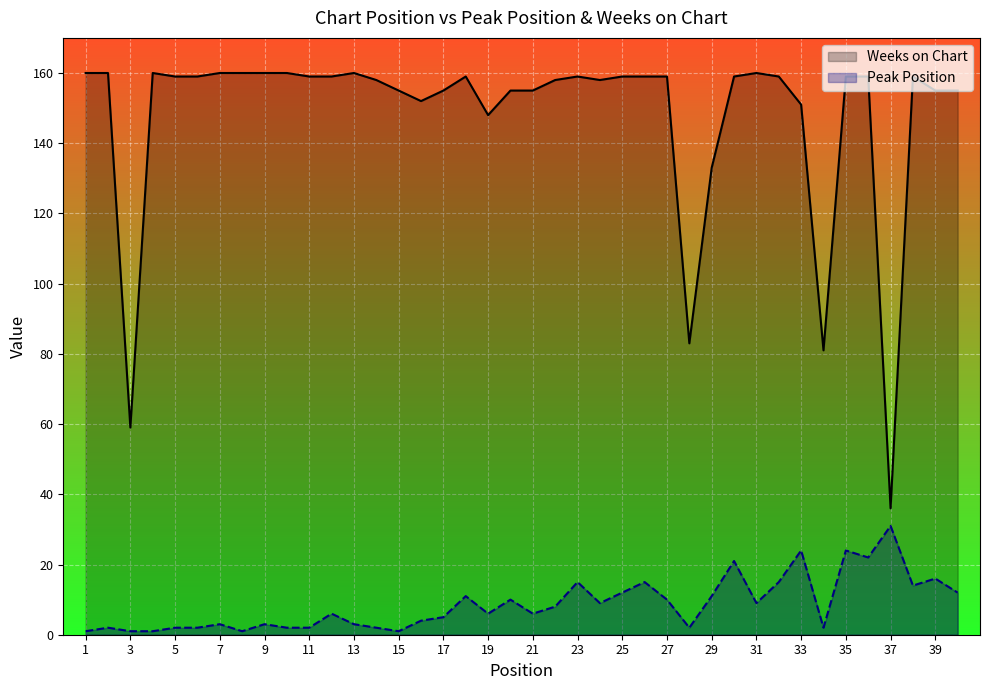

What is the difference between the maximum and minimum values in the Weeks on Chart series?

124